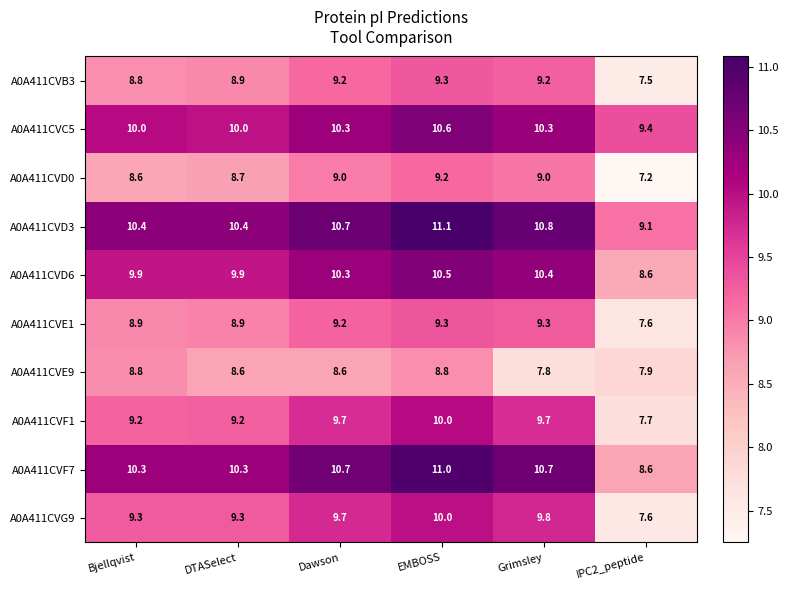

What is the average value of the A0A411CVC5 series?

10.1